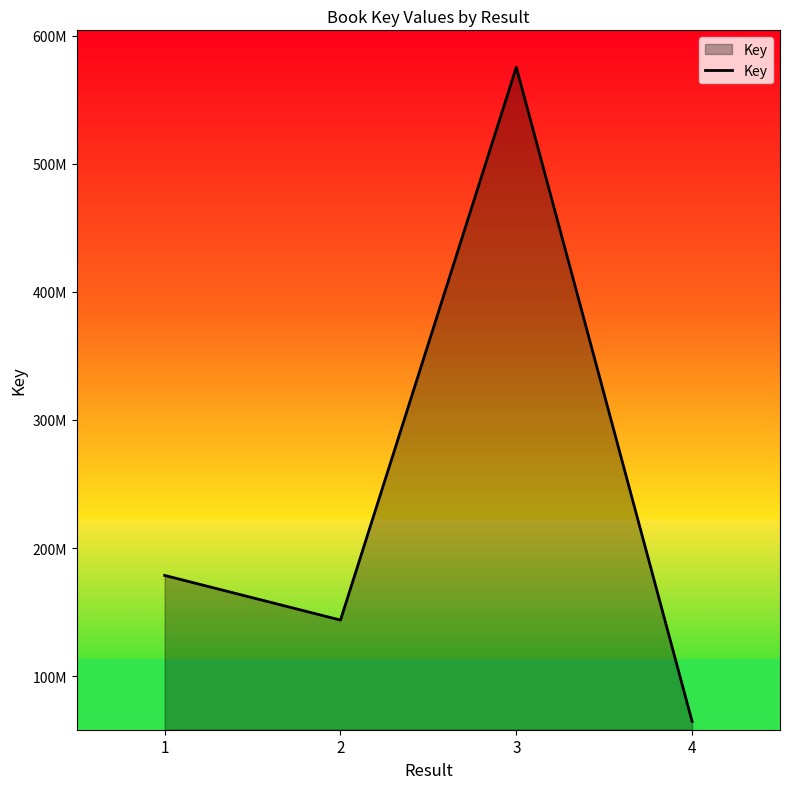

Where is the first local maximum?

3